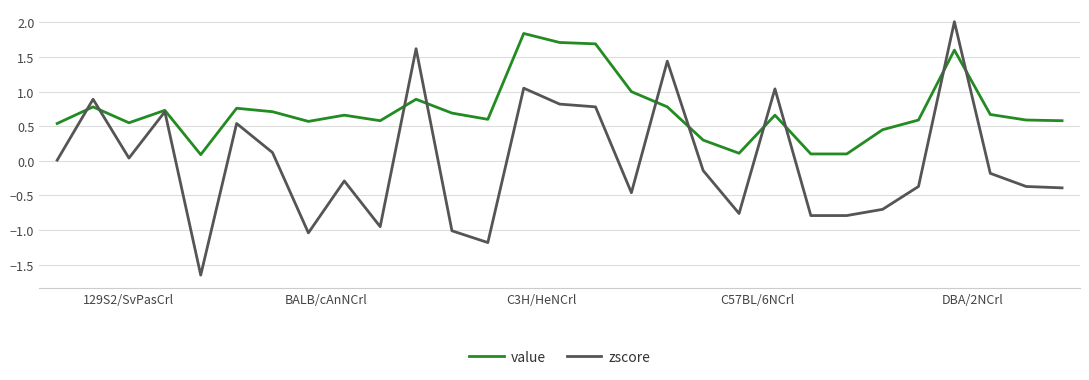

Which series has the widest spread of values?

zscore